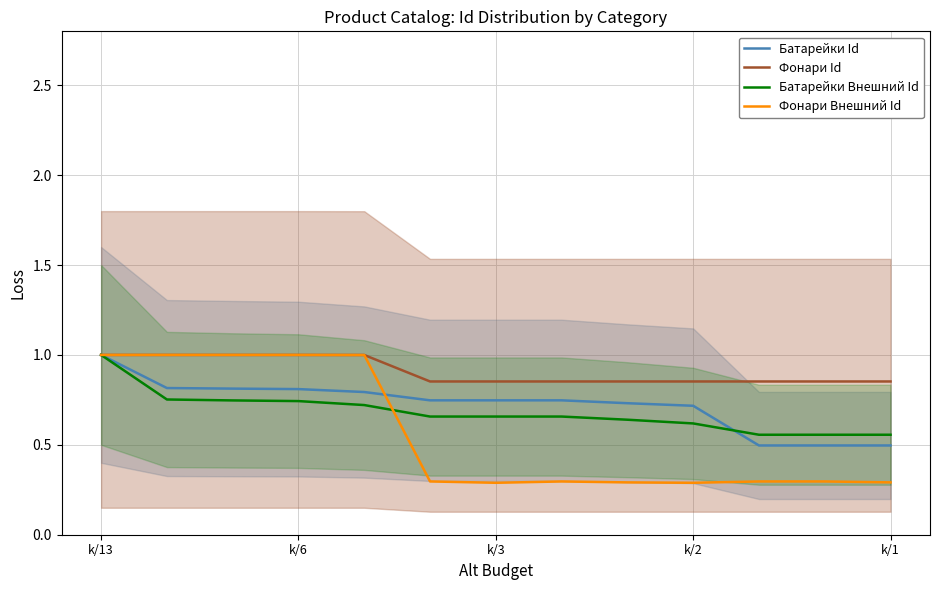

At which label does Батарейки Id reach its peak?

k/13